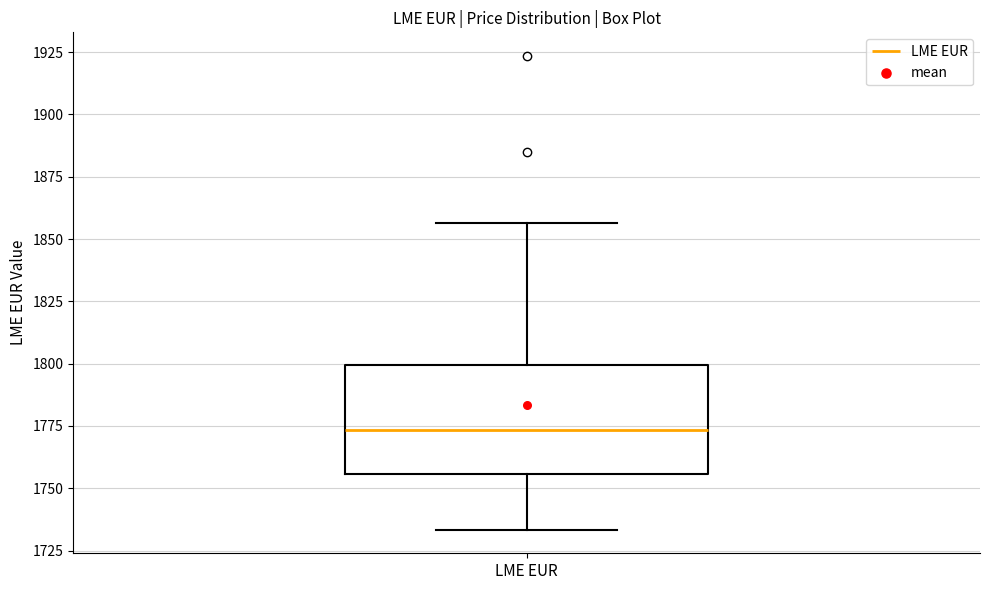

Where does the upper whisker of the box for LME EUR end on the y-axis? The values are not printed on the chart, so give them approximately, as read against the axis.

1855